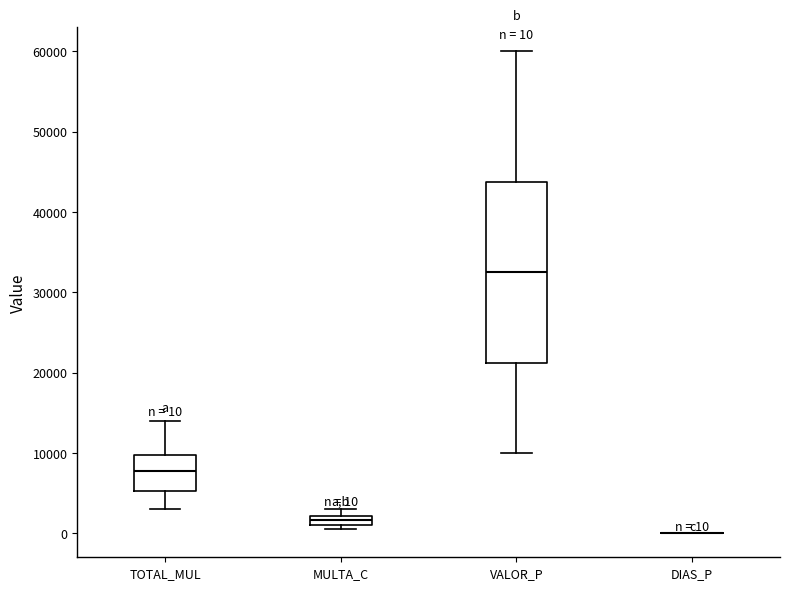

Comparing the boxes themselves (not the whiskers), which one is the tallest?

VALOR_P